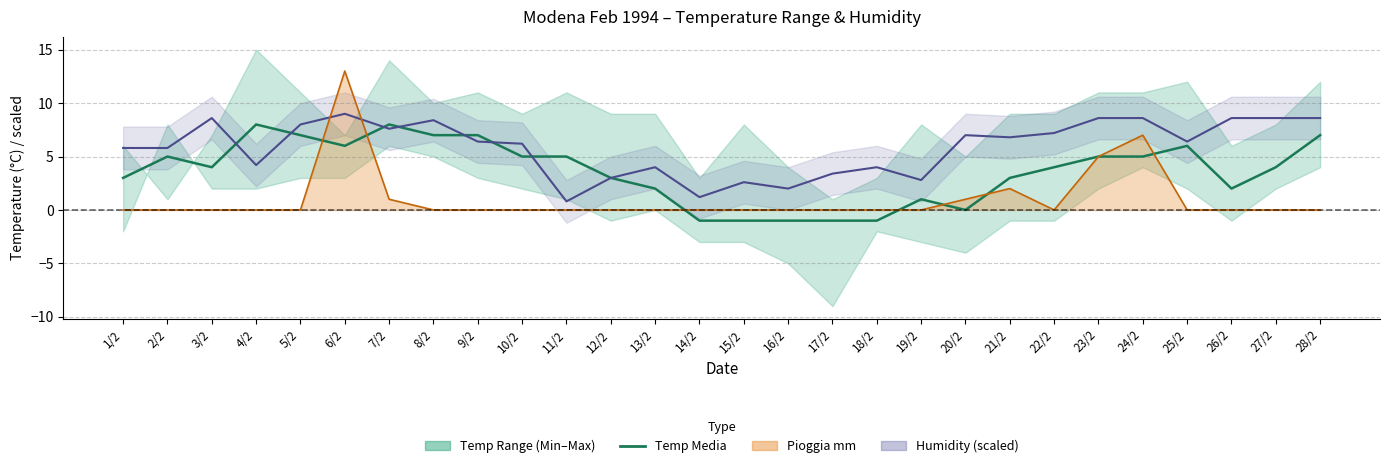

At which category is the sum across all series the highest?

6/2